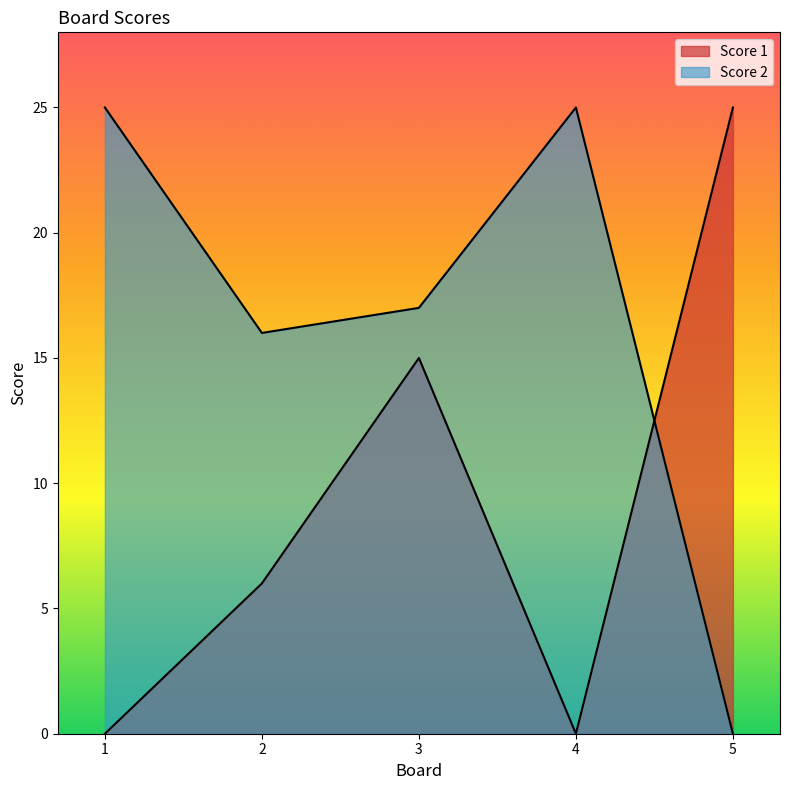

What is the value of the Score 2 point at the 2nd from the left?

16